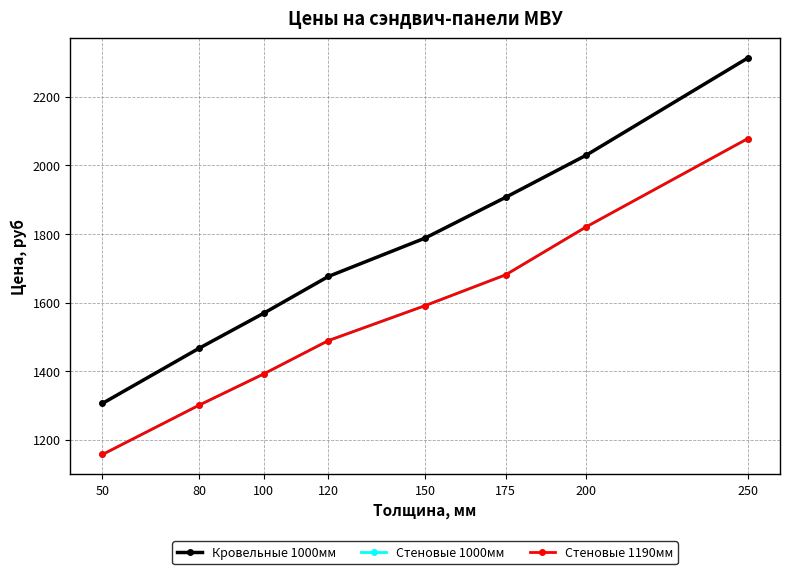

What is the total value across all series at 150?

4970